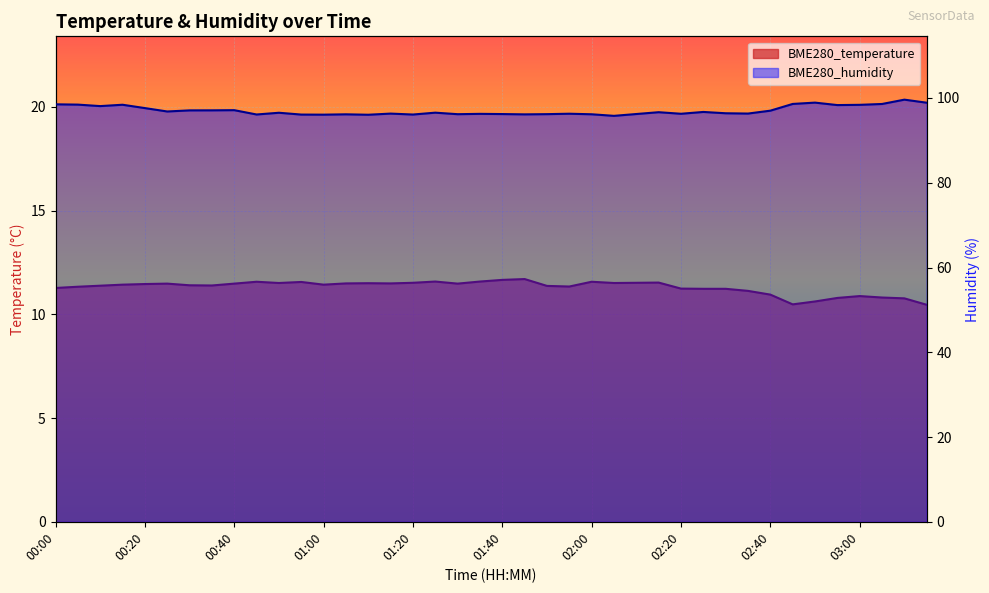

What is the label of the 13th point from the right?

02:15